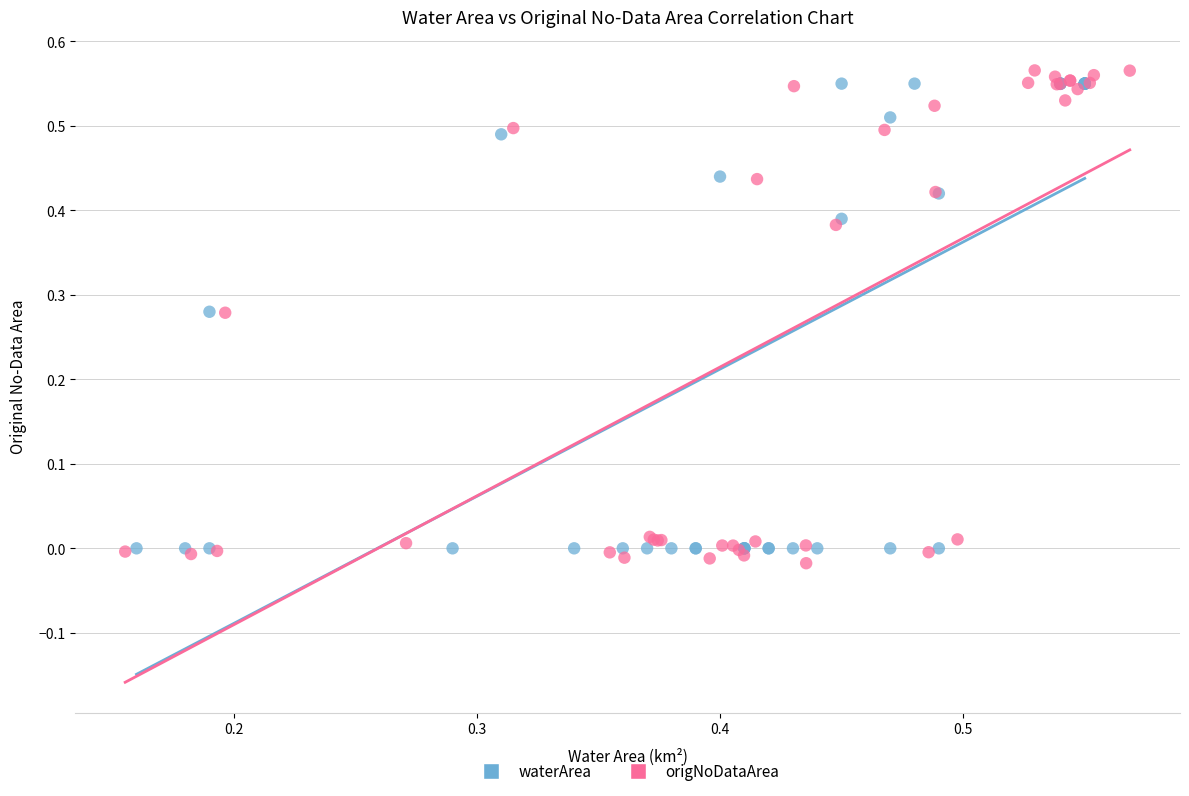

Which series has the largest Y range (max minus min)?

origNoDataArea